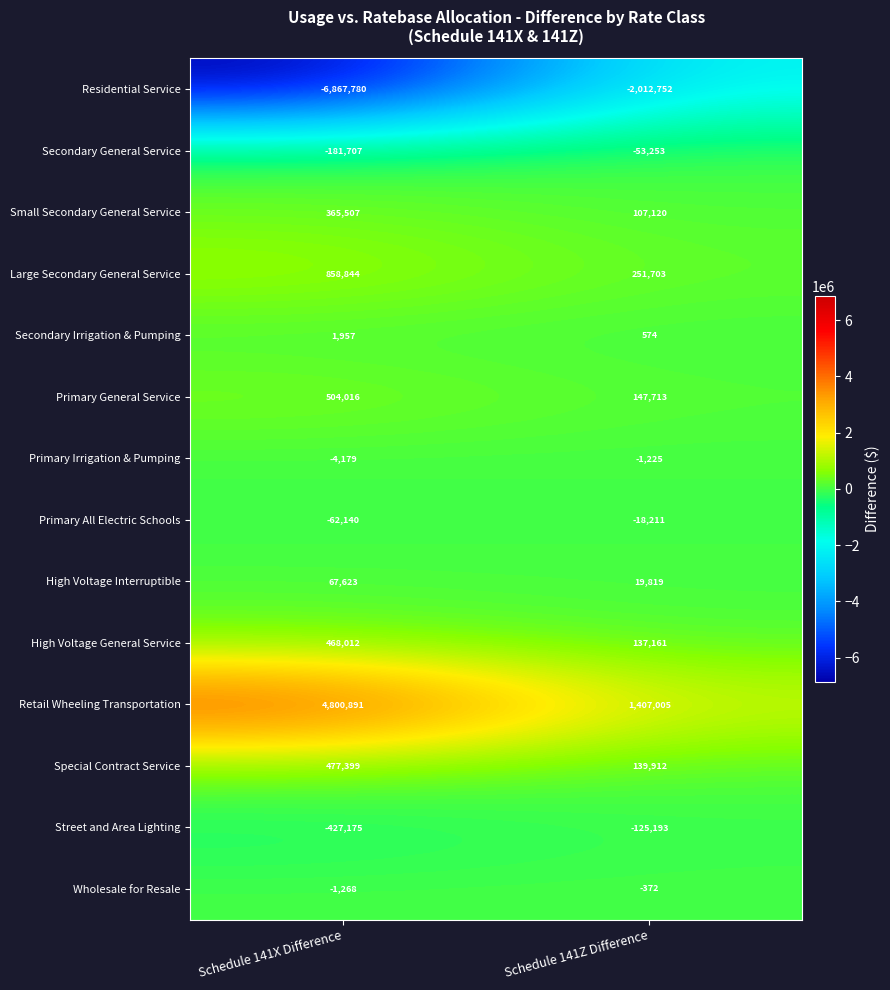

What is the maximum value shown in the chart?

4800891